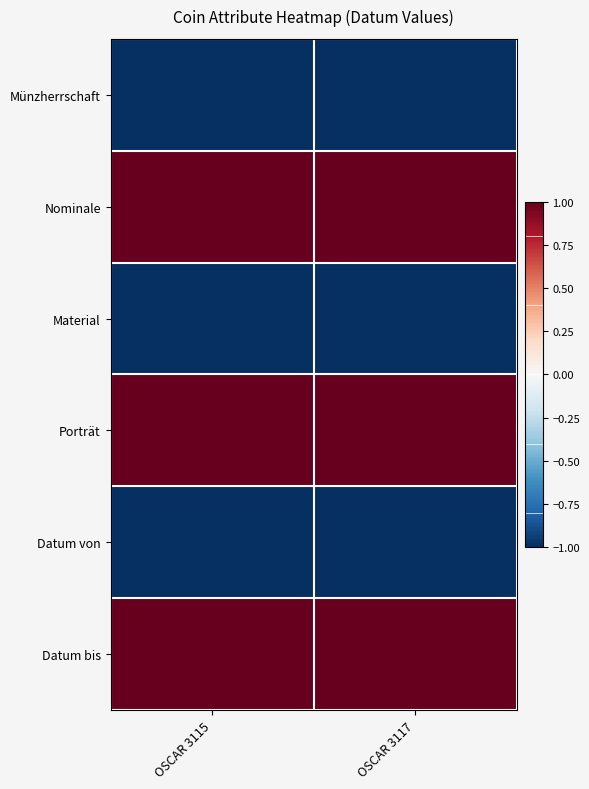

Reading left to right, transcribe all the data shown in this chart.

Münzherrschaft: OSCAR 3115=-1	OSCAR 3117=-1
Nominale: OSCAR 3115=1	OSCAR 3117=1
Material: OSCAR 3115=-1	OSCAR 3117=-1
Porträt: OSCAR 3115=1	OSCAR 3117=1
Datum von: OSCAR 3115=-1	OSCAR 3117=-1
Datum bis: OSCAR 3115=1	OSCAR 3117=1